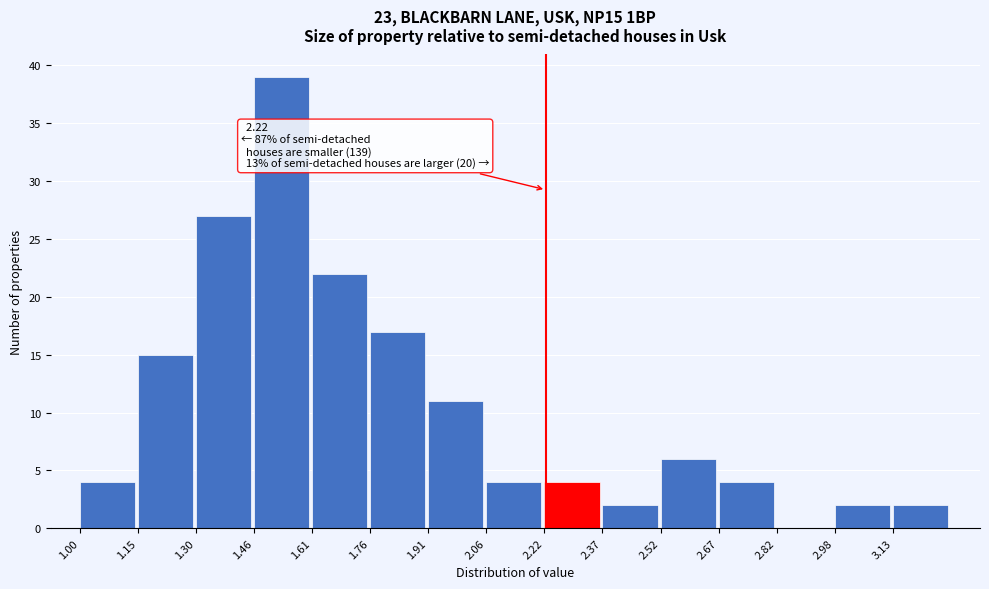

Which range on the x-axis has the tallest bar?

1.456 to 1.608